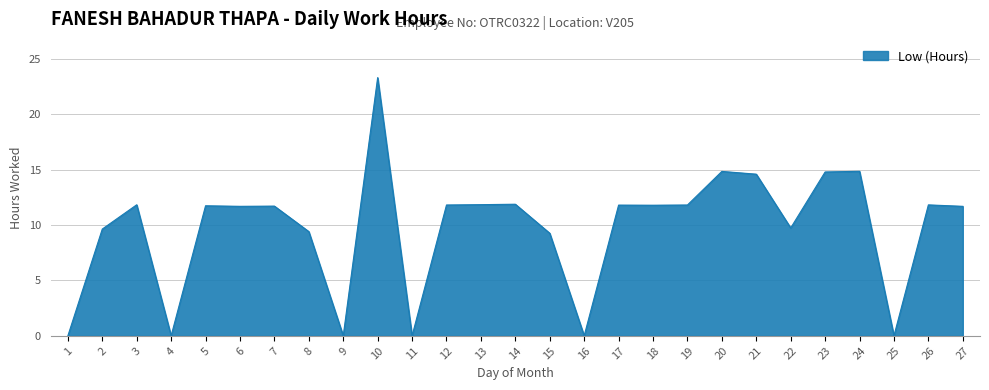

At which label does the data first exceed 11?

3